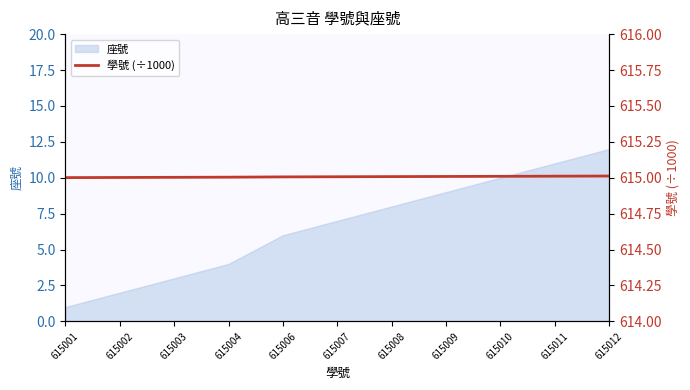

List the labels in order of value, largest first.

615012, 615011, 615010, 615009, 615008, 615007, 615006, 615004, 615003, 615002, 615001